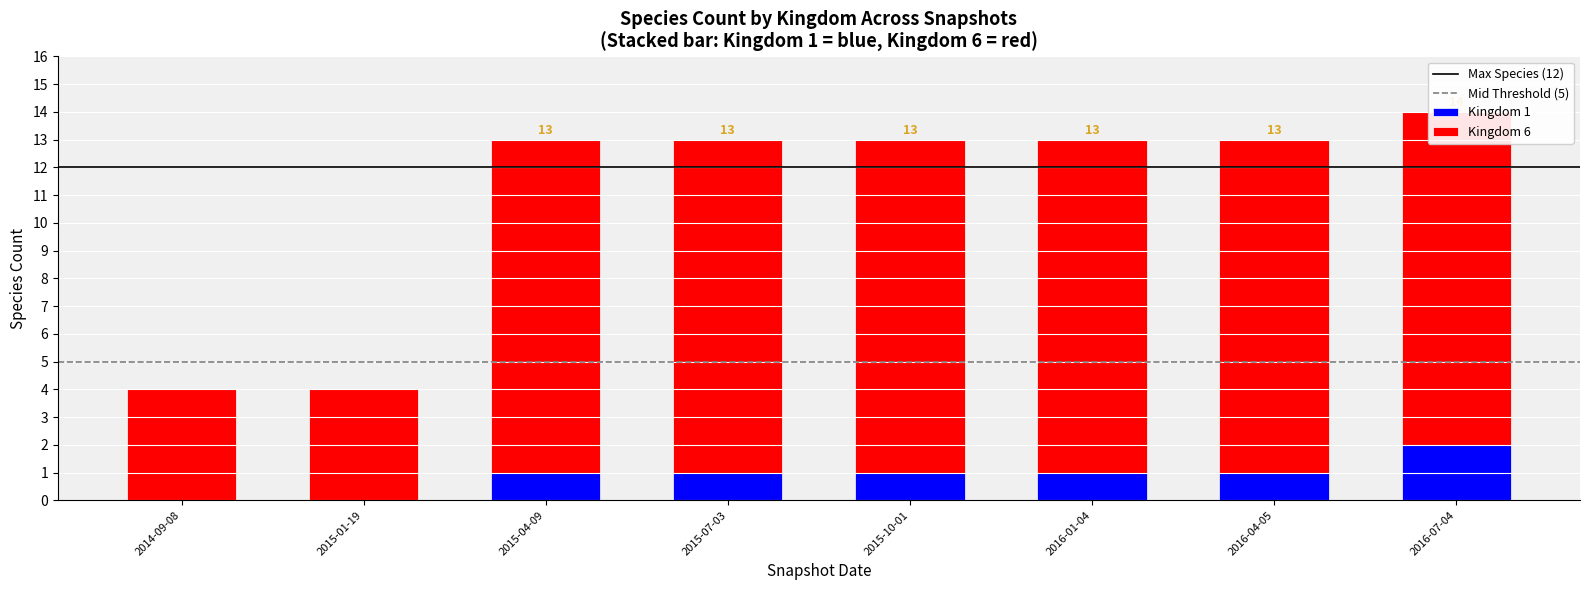

What is the sum of the Kingdom 6 values at 2016-04-05 and 2016-01-04?

24